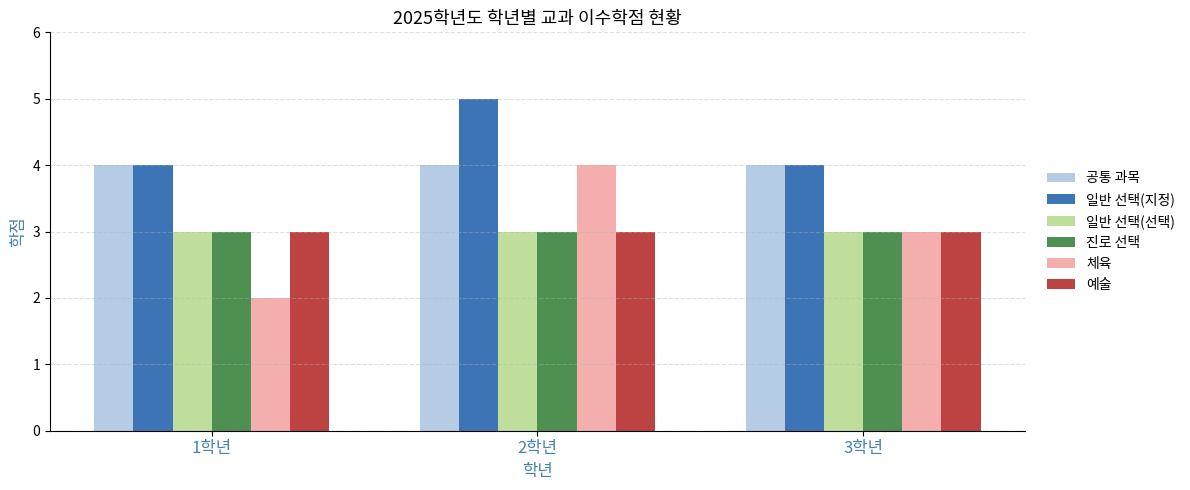

Which series has the largest total across all categories?

일반 선택(지정)